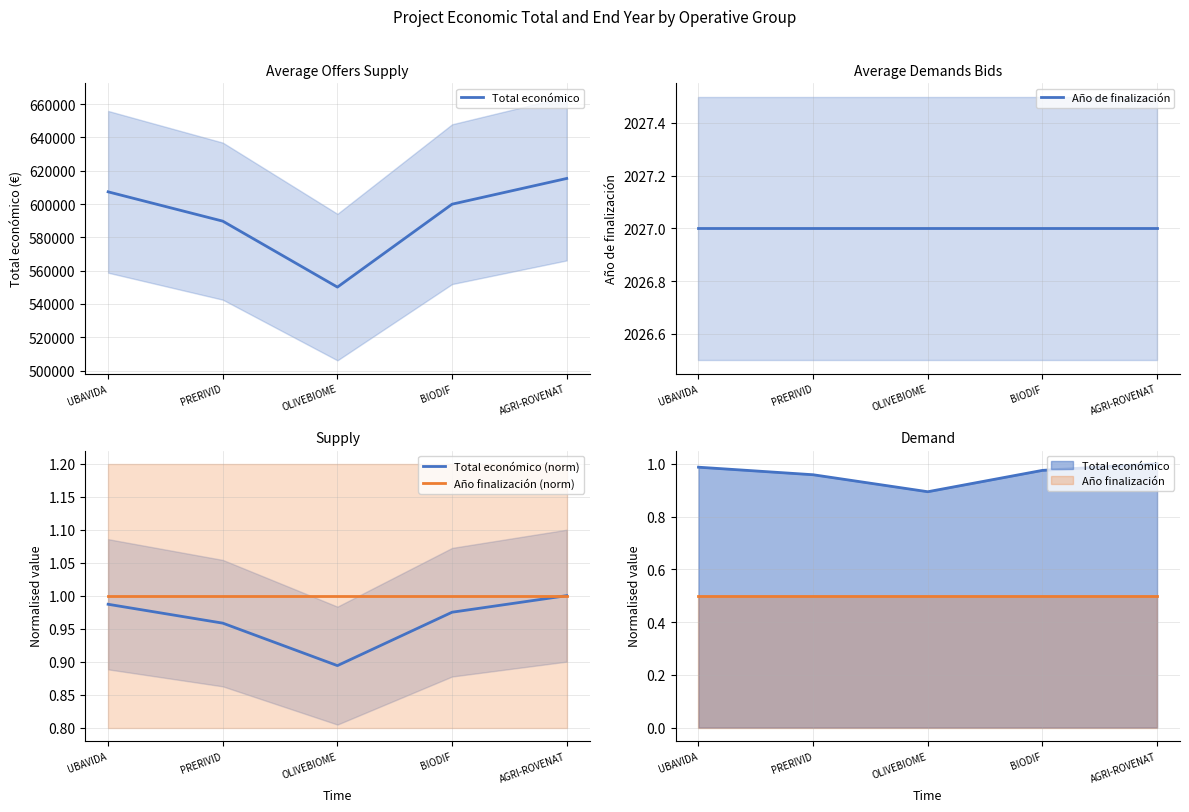

List the labels in order of Total económico (norm) value, smallest first.

OLIVEBIOME, PRERIVID, BIODIF, UBAVIDA, AGRI-ROVENAT